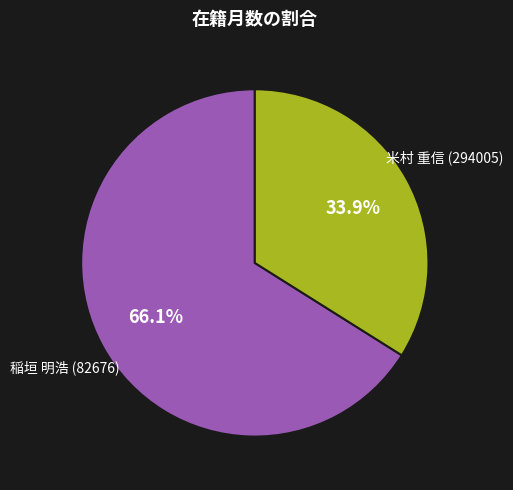

How many slices are in this pie chart?

2